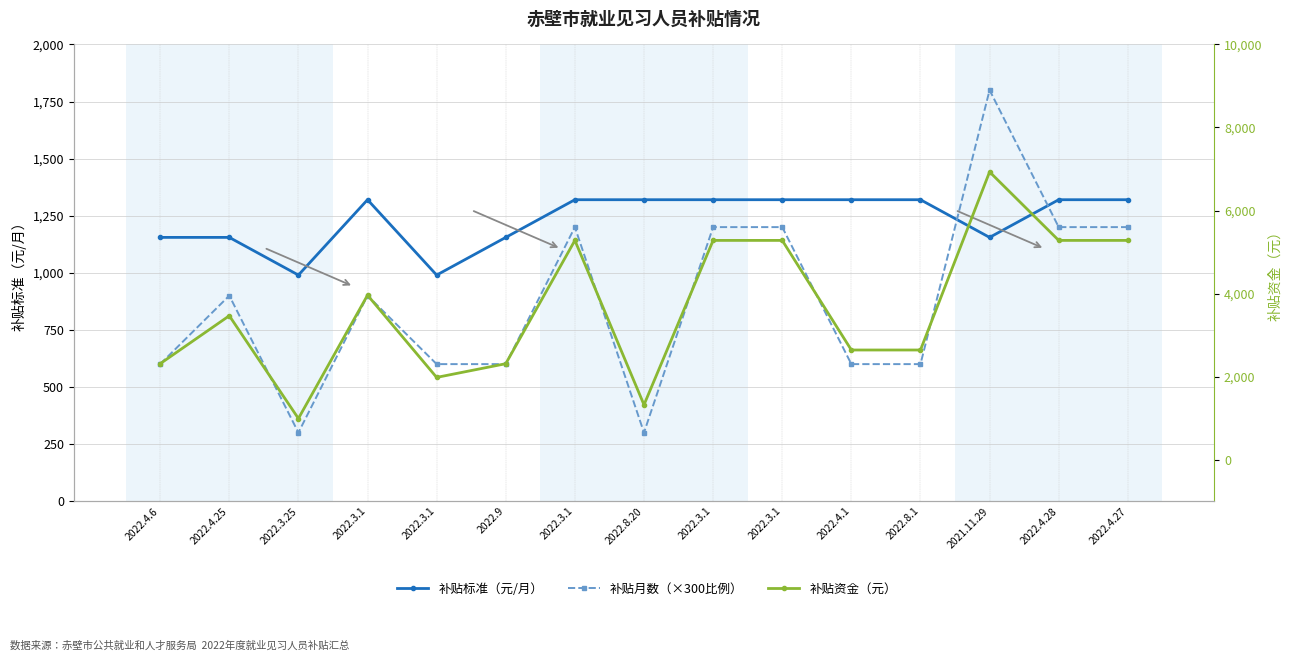

How many data points does each series have?

15